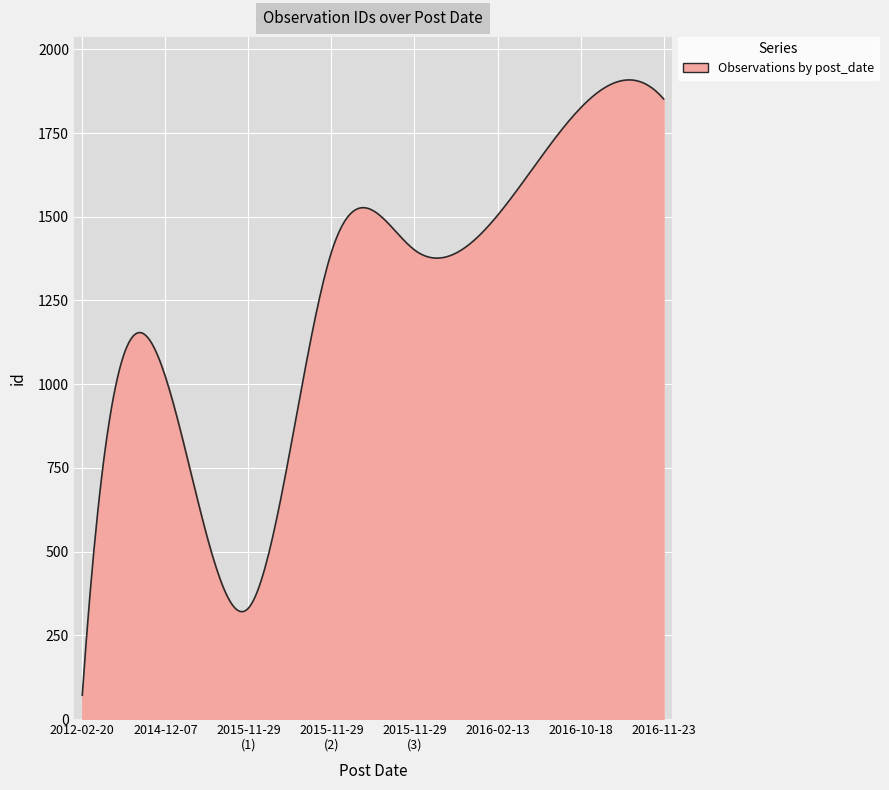

What is the greatest value displayed?

1908.7